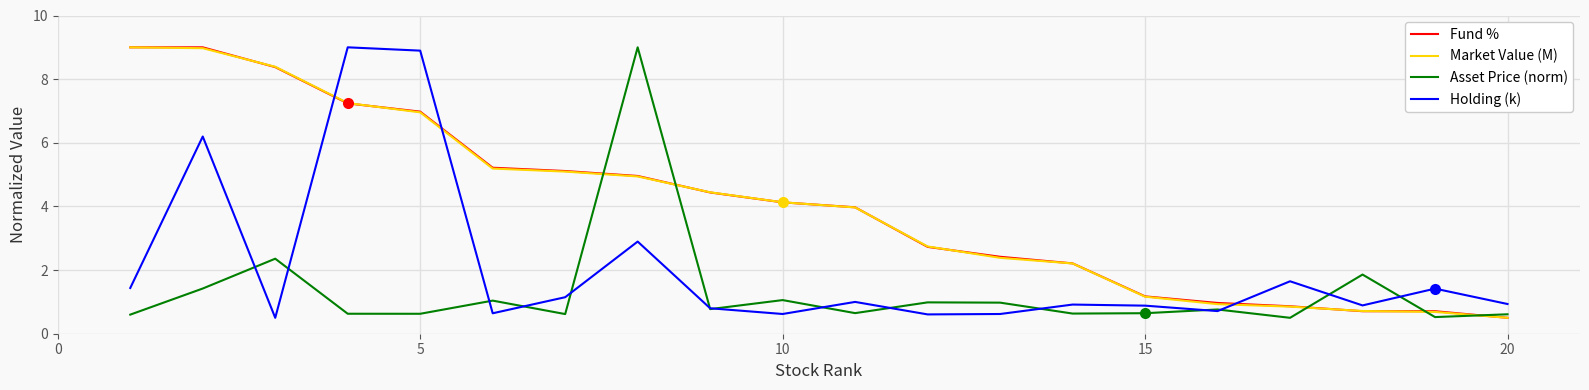

How many intersections are there between Market Value (M) and Holding (k)?

3